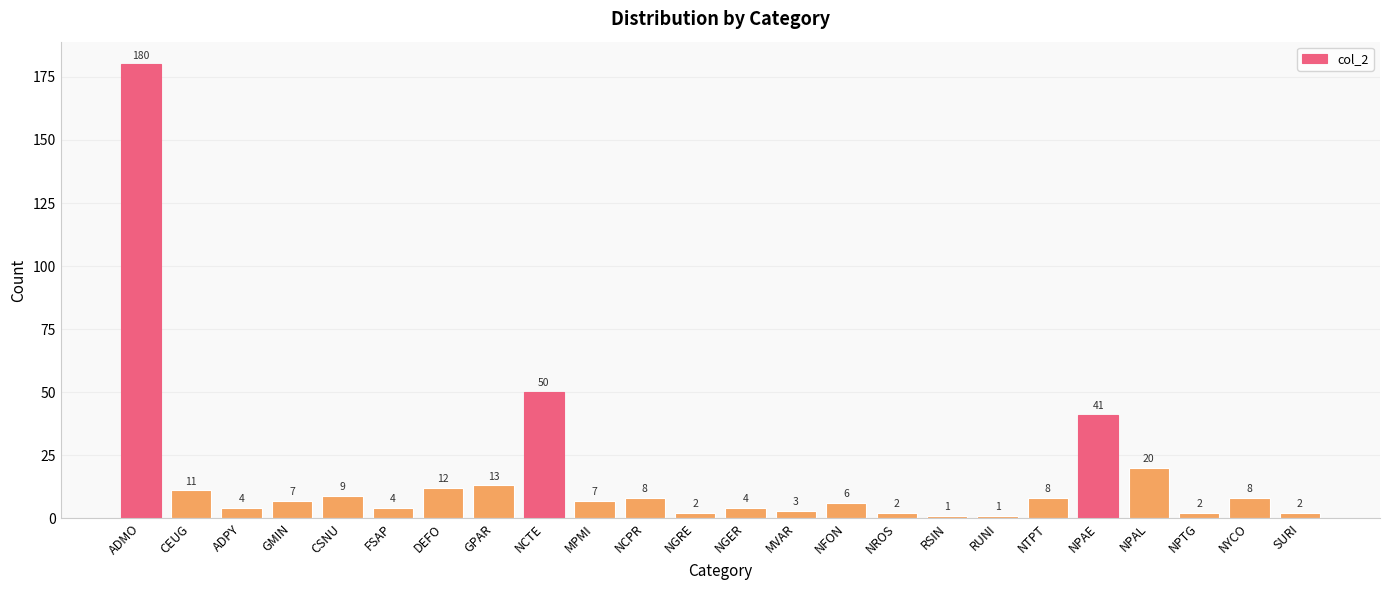

What is the change in value from ADMO to FSAP?

-176